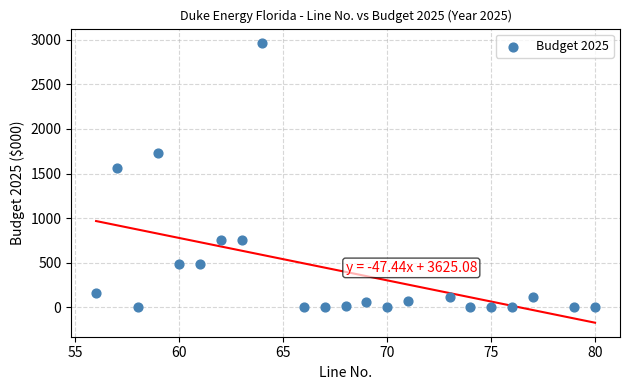

What Y value in the scatter plot is closest to 1483?

1563.9